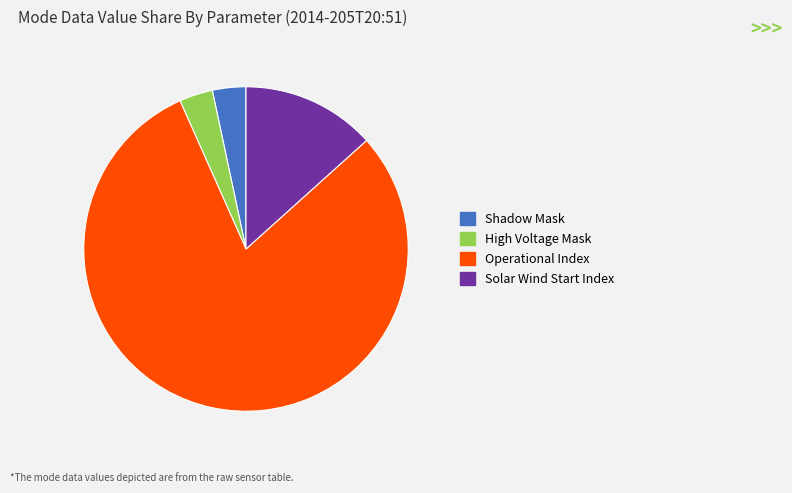

Which category accounts for the majority?

Operational Index